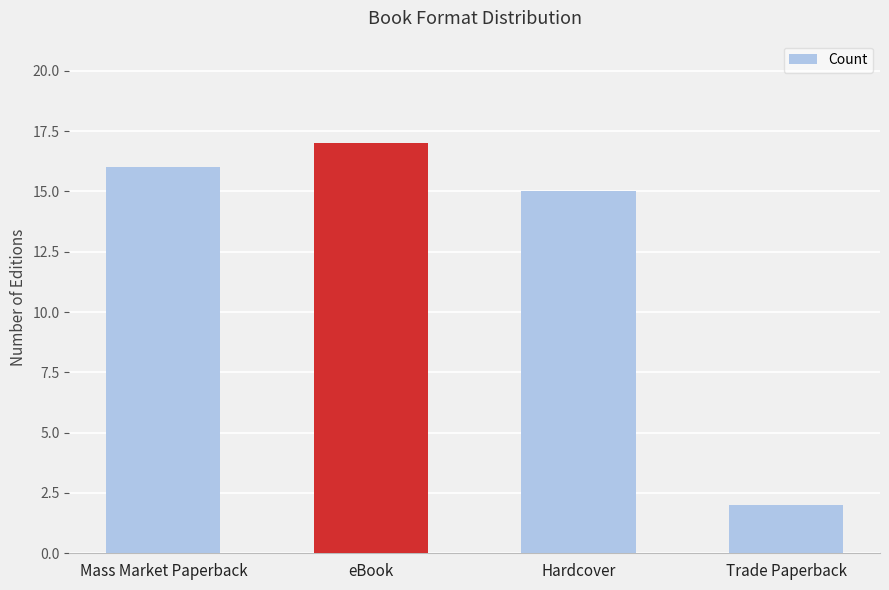

What is the change in value from eBook to Hardcover?

-2